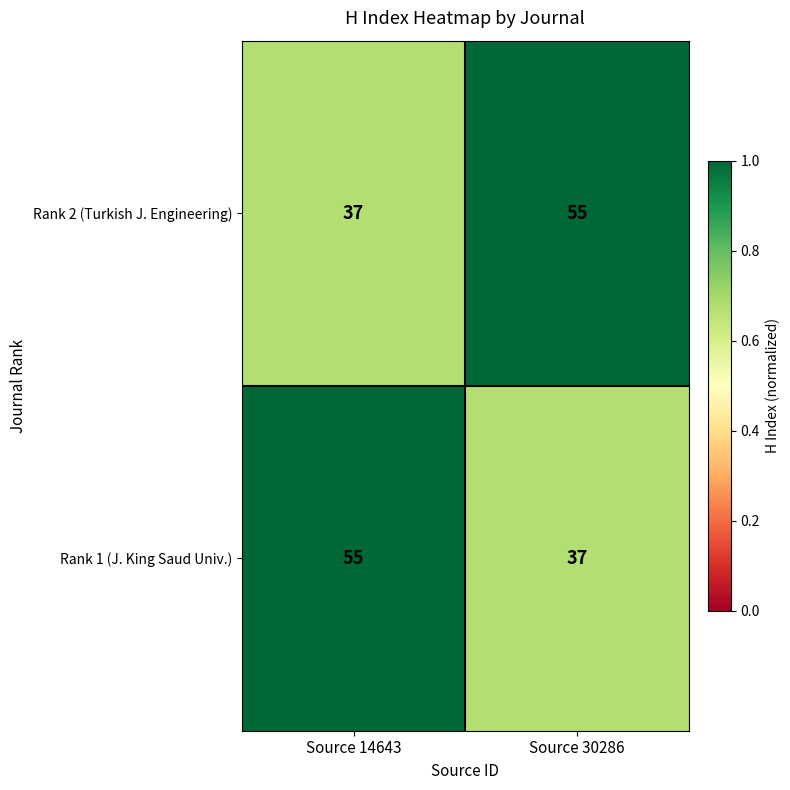

Read the Rank 1 (J. King Saud Univ.) value at Source 30286.

37